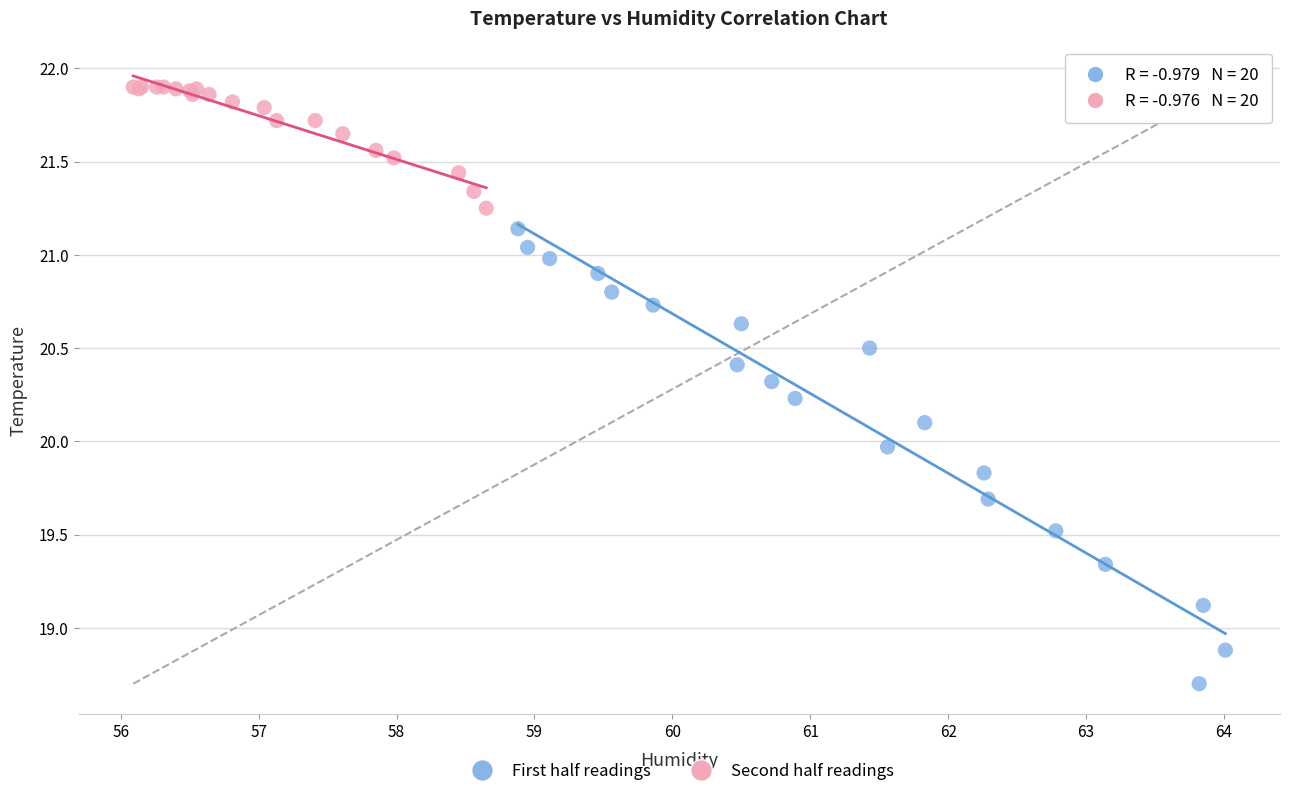

Which series contains the highest Y value?

Second half readings